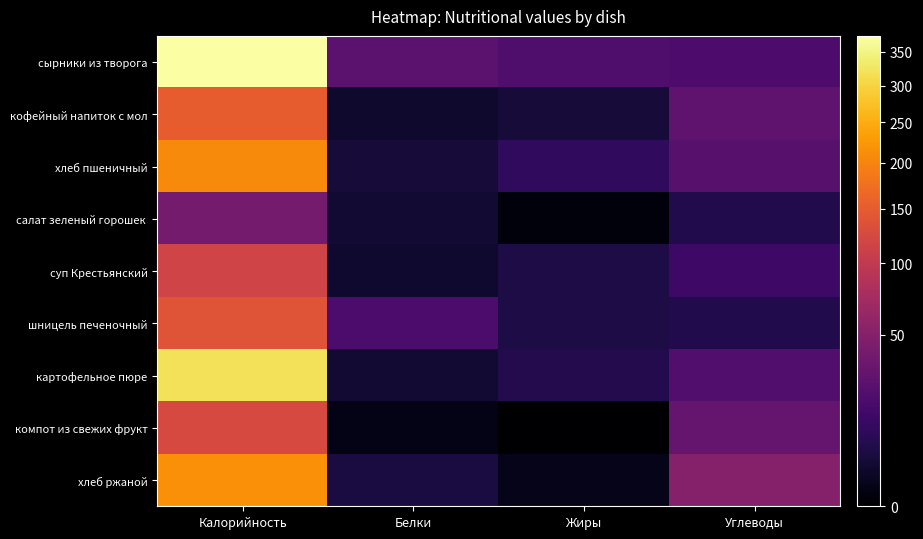

Which series has the largest total across all categories?

сырники из творога